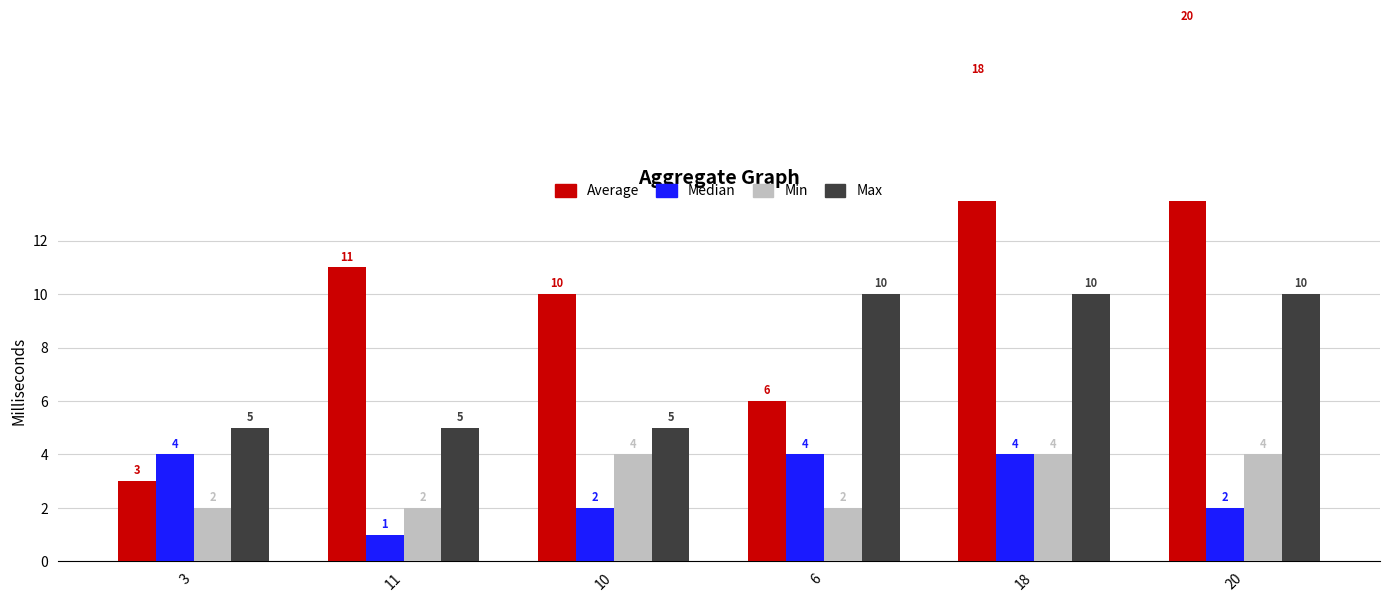

How many Median values are between 2 and 4?

5